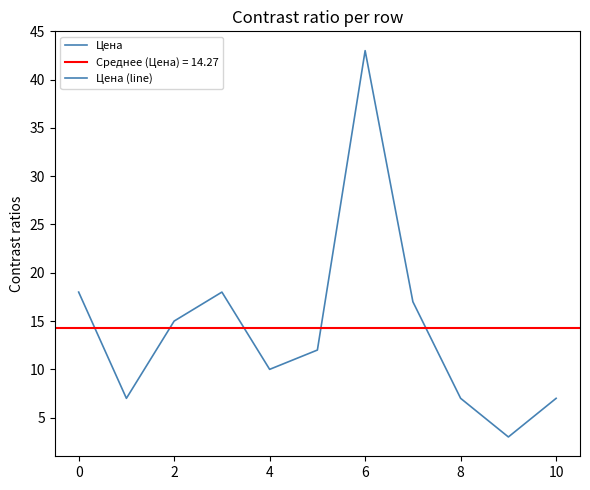

How many points are higher than both their immediate neighbors (excluding endpoints)?

2